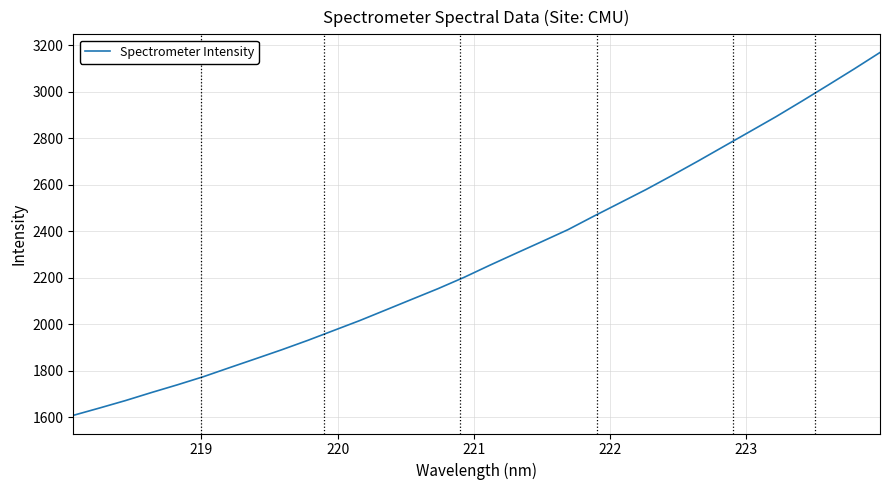

What is the minimum value shown in the chart?

1607.2